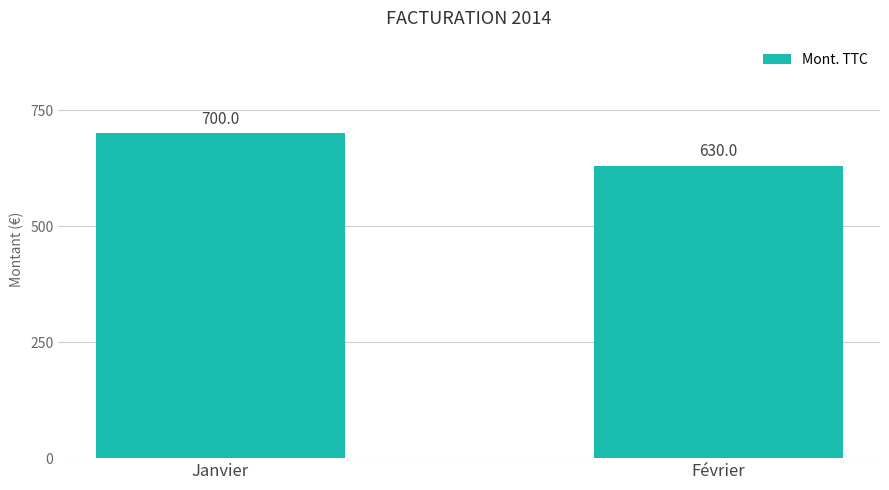

The value at Février is 261. True or false?

False